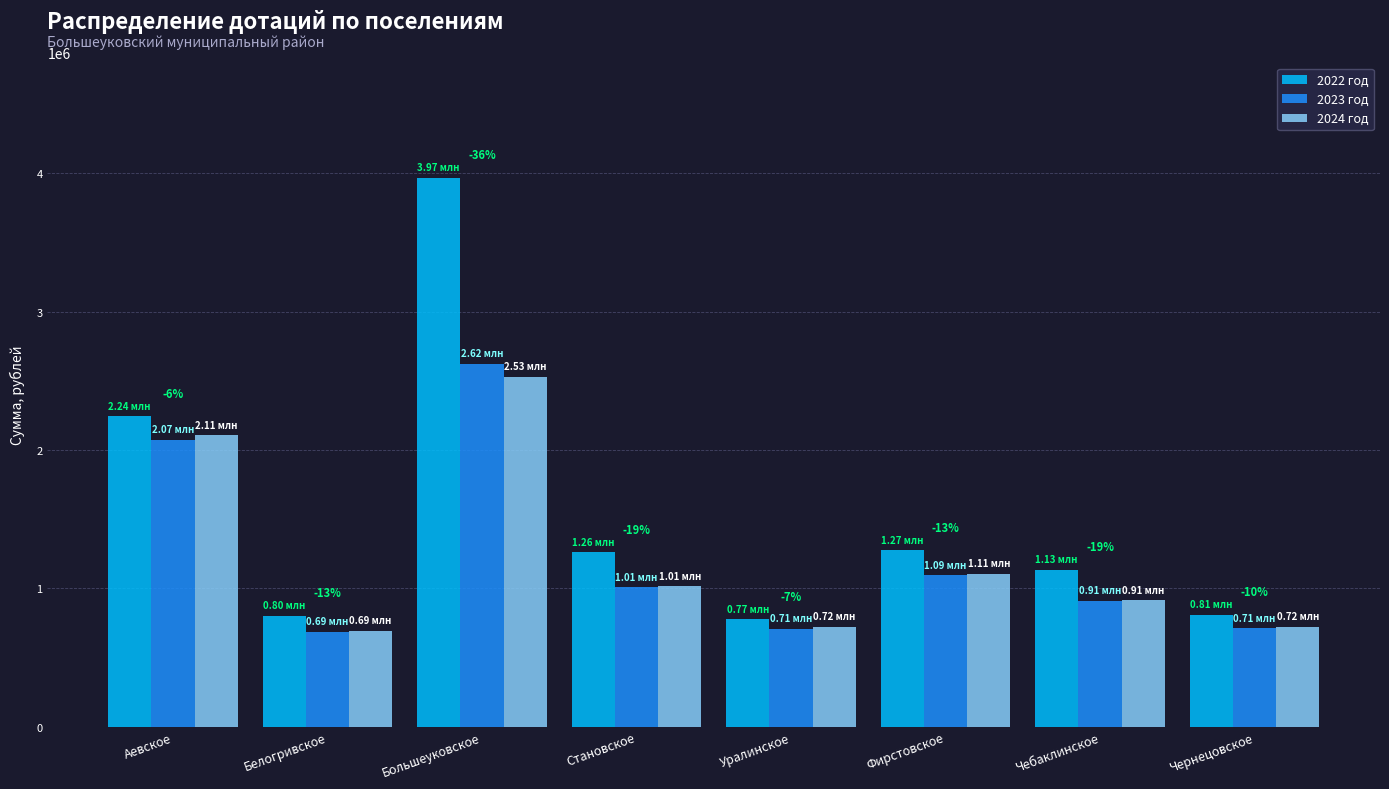

What is the maximum value for 2024 год?

2527449.5